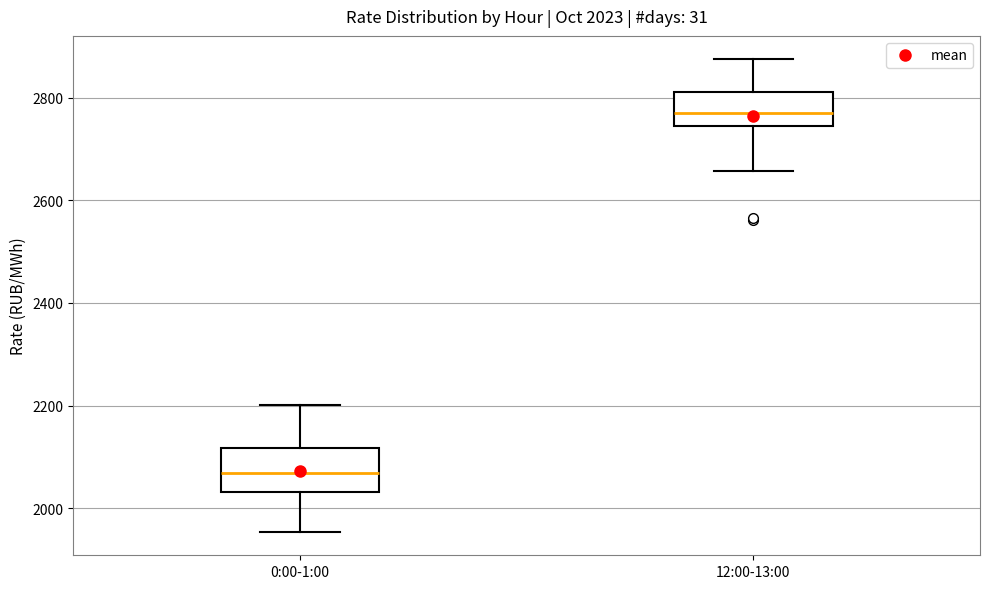

Which box's median line is the lowest?

0:00-1:00